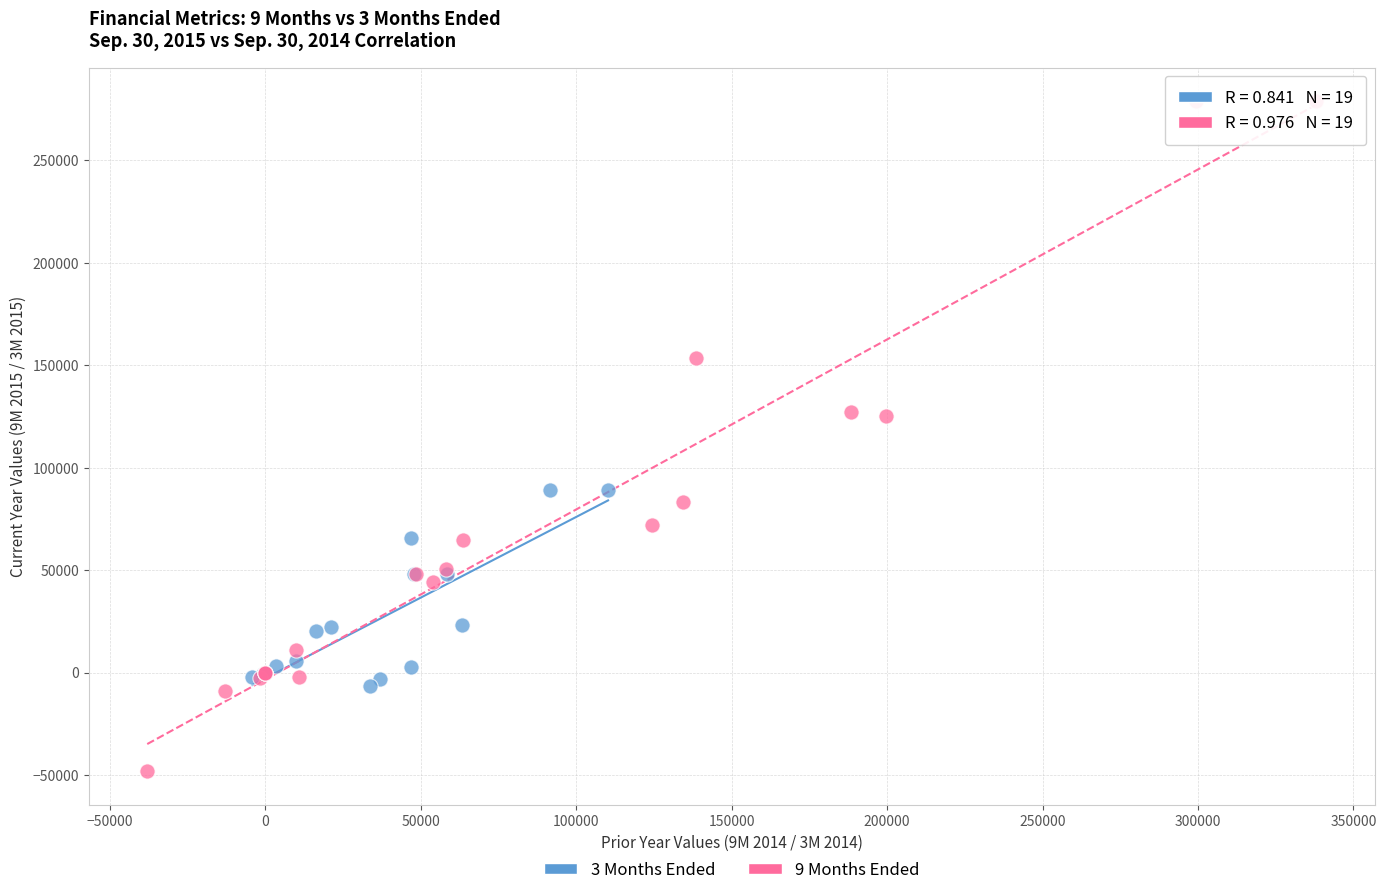

Which series contains the highest Y value?

9 Months Ended